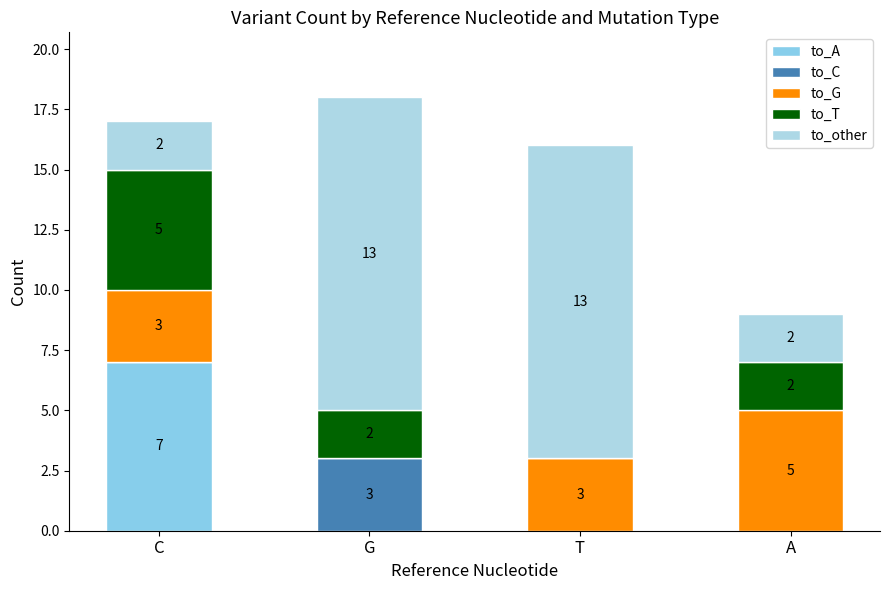

Count the number of data series in this chart.

5